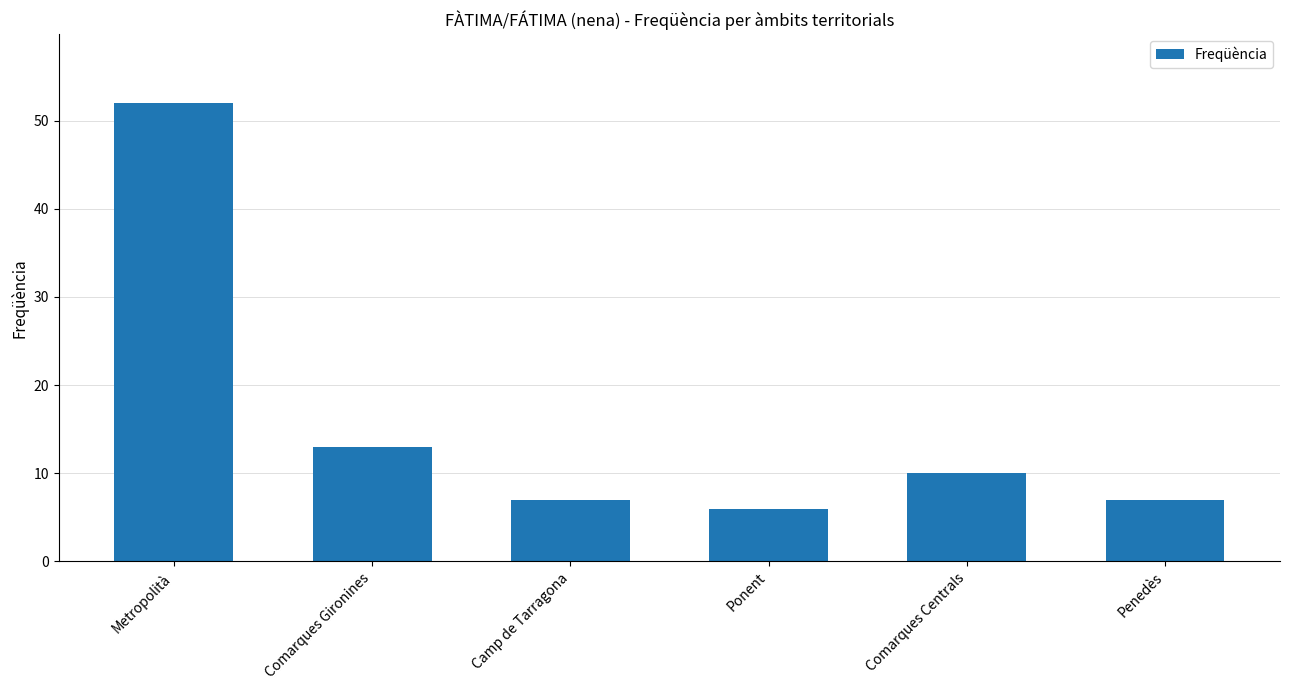

Where is the data nearest to the value 29?

Comarques Gironines